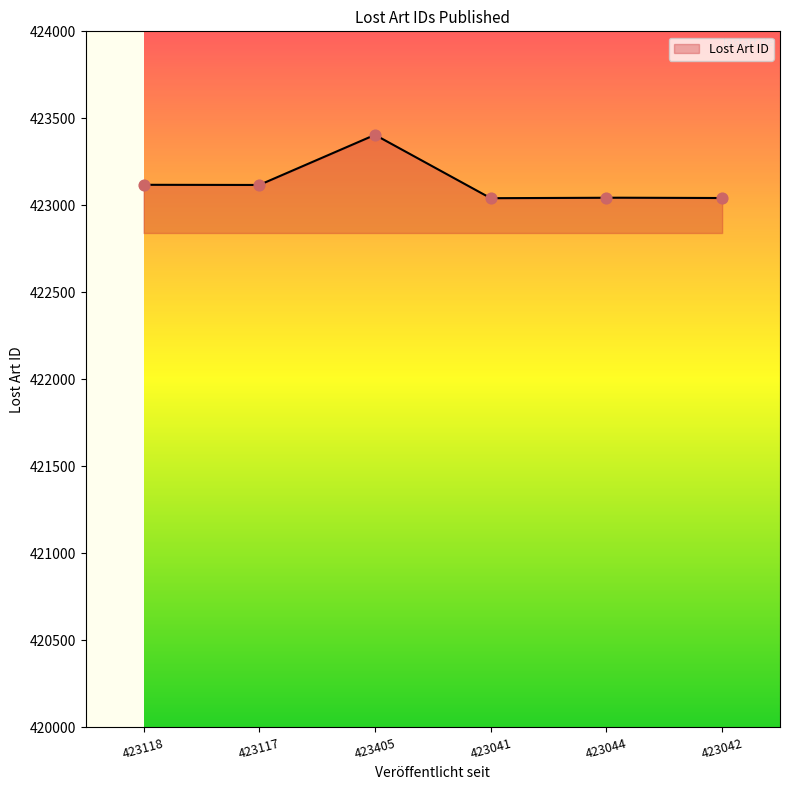

Which has a higher value, 423405 or 423044?

423405